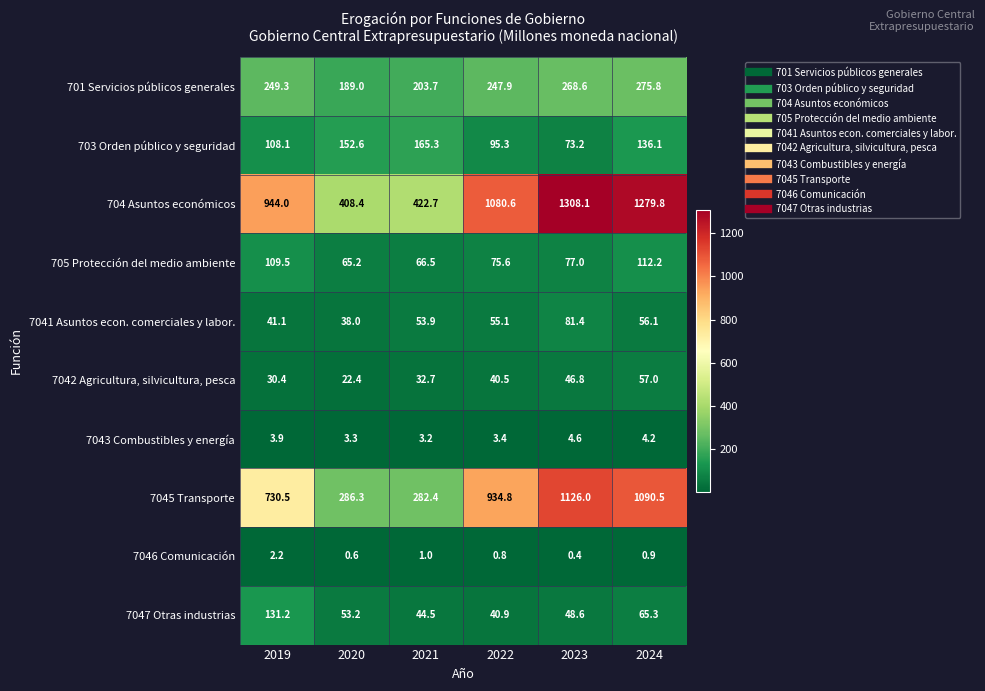

True or false: 7047 Otras industrias has a value of 131.2 at 2019.

True